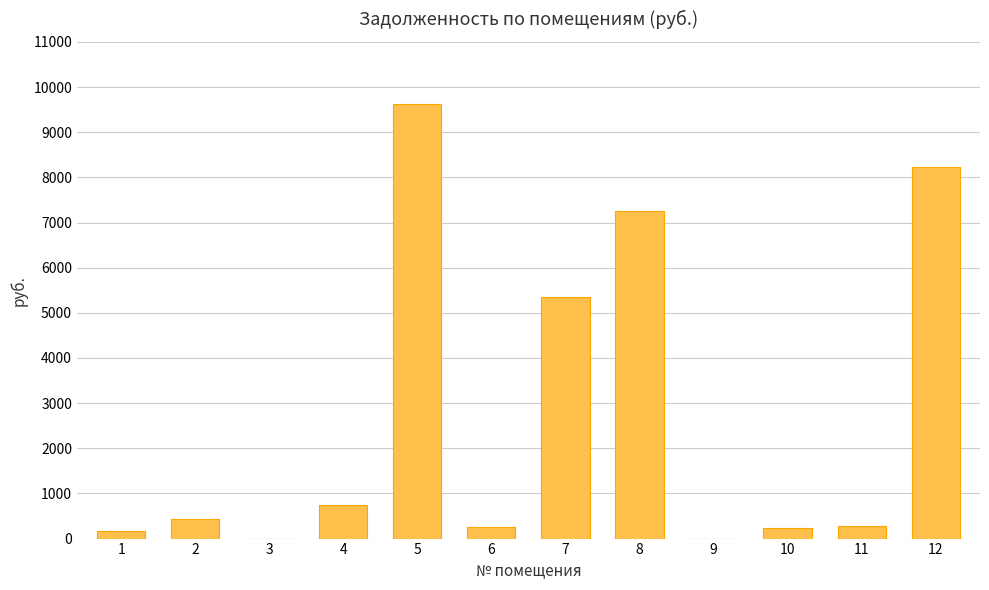

The value at 8 is 12502.6. True or false?

False